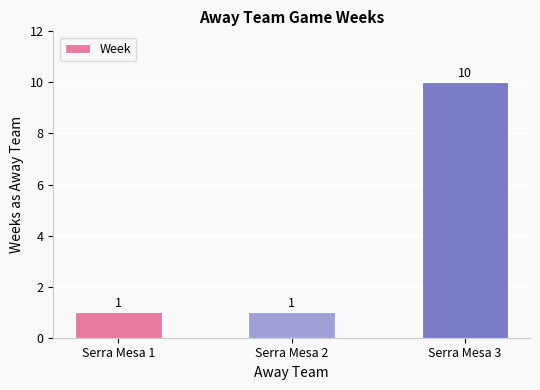

What is the greatest value displayed?

10